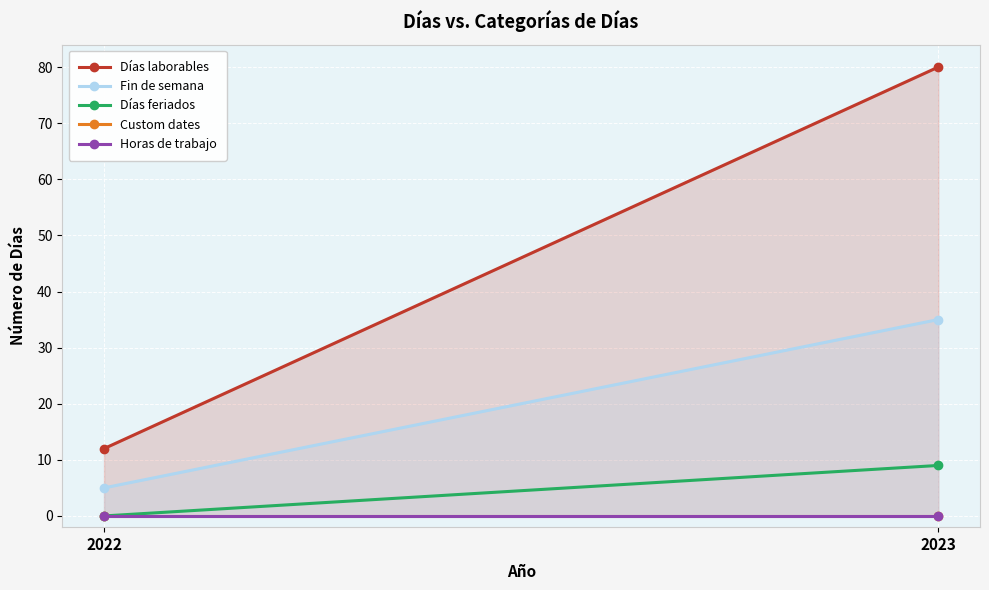

At which label is Días laborables closest to 46?

2022